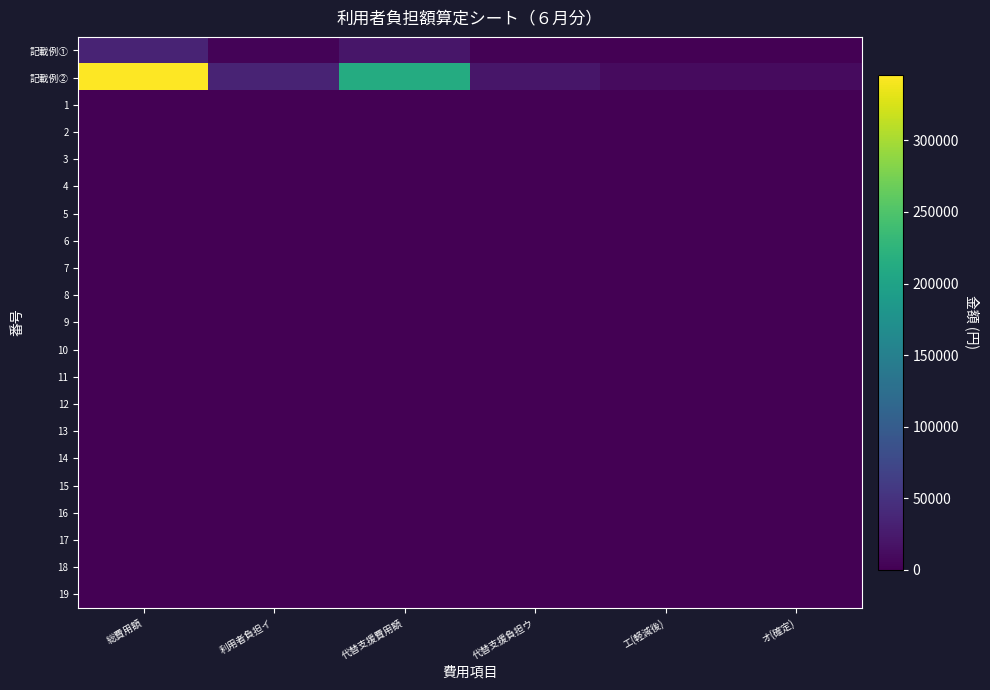

Reading left to right, transcribe all the data shown in this chart.

記載例①: 総費用額=34567	利用者負担イ=3456	代替支援費用額=21212	代替支援負担ウ=2121	エ(軽減後)=1068	オ(確定)=1068
記載例②: 総費用額=345678	利用者負担イ=34567	代替支援費用額=212121	代替支援負担ウ=21212	エ(軽減後)=10684	オ(確定)=10684
1: 総費用額=0	利用者負担イ=0	代替支援費用額=0	代替支援負担ウ=0	エ(軽減後)=0	オ(確定)=0
2: 総費用額=0	利用者負担イ=0	代替支援費用額=0	代替支援負担ウ=0	エ(軽減後)=0	オ(確定)=0
3: 総費用額=0	利用者負担イ=0	代替支援費用額=0	代替支援負担ウ=0	エ(軽減後)=0	オ(確定)=0
4: 総費用額=0	利用者負担イ=0	代替支援費用額=0	代替支援負担ウ=0	エ(軽減後)=0	オ(確定)=0
5: 総費用額=0	利用者負担イ=0	代替支援費用額=0	代替支援負担ウ=0	エ(軽減後)=0	オ(確定)=0
6: 総費用額=0	利用者負担イ=0	代替支援費用額=0	代替支援負担ウ=0	エ(軽減後)=0	オ(確定)=0
7: 総費用額=0	利用者負担イ=0	代替支援費用額=0	代替支援負担ウ=0	エ(軽減後)=0	オ(確定)=0
8: 総費用額=0	利用者負担イ=0	代替支援費用額=0	代替支援負担ウ=0	エ(軽減後)=0	オ(確定)=0
9: 総費用額=0	利用者負担イ=0	代替支援費用額=0	代替支援負担ウ=0	エ(軽減後)=0	オ(確定)=0
10: 総費用額=0	利用者負担イ=0	代替支援費用額=0	代替支援負担ウ=0	エ(軽減後)=0	オ(確定)=0
11: 総費用額=0	利用者負担イ=0	代替支援費用額=0	代替支援負担ウ=0	エ(軽減後)=0	オ(確定)=0
12: 総費用額=0	利用者負担イ=0	代替支援費用額=0	代替支援負担ウ=0	エ(軽減後)=0	オ(確定)=0
13: 総費用額=0	利用者負担イ=0	代替支援費用額=0	代替支援負担ウ=0	エ(軽減後)=0	オ(確定)=0
14: 総費用額=0	利用者負担イ=0	代替支援費用額=0	代替支援負担ウ=0	エ(軽減後)=0	オ(確定)=0
15: 総費用額=0	利用者負担イ=0	代替支援費用額=0	代替支援負担ウ=0	エ(軽減後)=0	オ(確定)=0
16: 総費用額=0	利用者負担イ=0	代替支援費用額=0	代替支援負担ウ=0	エ(軽減後)=0	オ(確定)=0
17: 総費用額=0	利用者負担イ=0	代替支援費用額=0	代替支援負担ウ=0	エ(軽減後)=0	オ(確定)=0
18: 総費用額=0	利用者負担イ=0	代替支援費用額=0	代替支援負担ウ=0	エ(軽減後)=0	オ(確定)=0
19: 総費用額=0	利用者負担イ=0	代替支援費用額=0	代替支援負担ウ=0	エ(軽減後)=0	オ(確定)=0